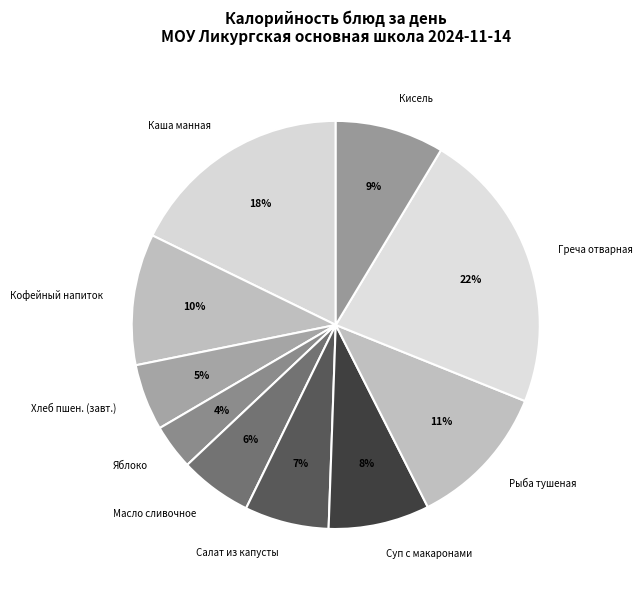

Which category has the smallest portion of the pie?

Яблоко